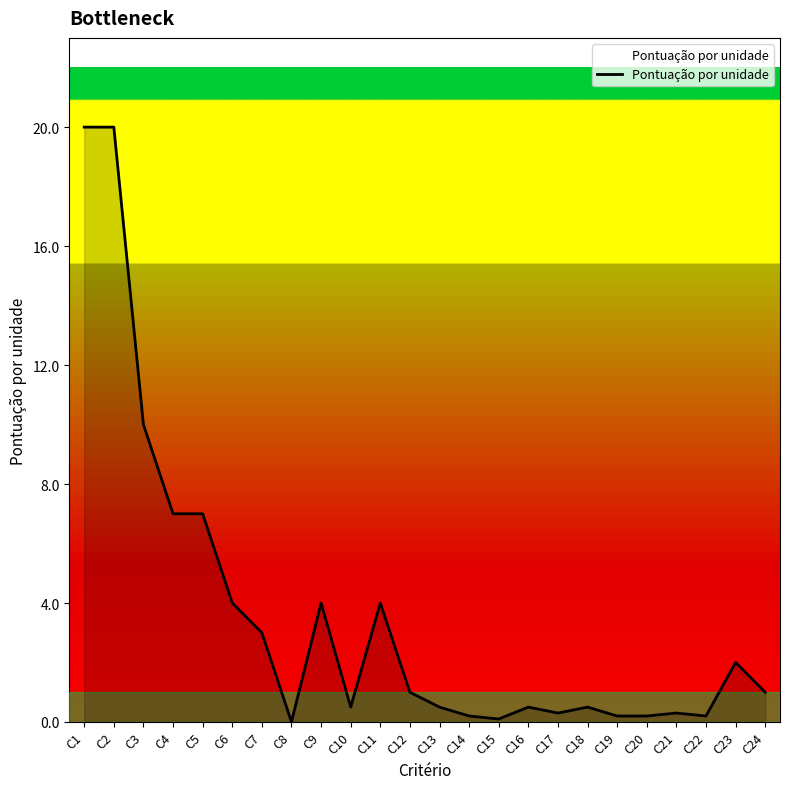

What is the approximate value at C12?

1.0